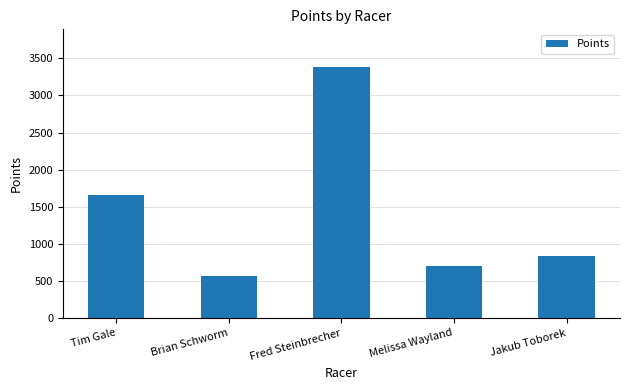

What is the sum of the values at Melissa Wayland and Fred Steinbrecher?

4088.3